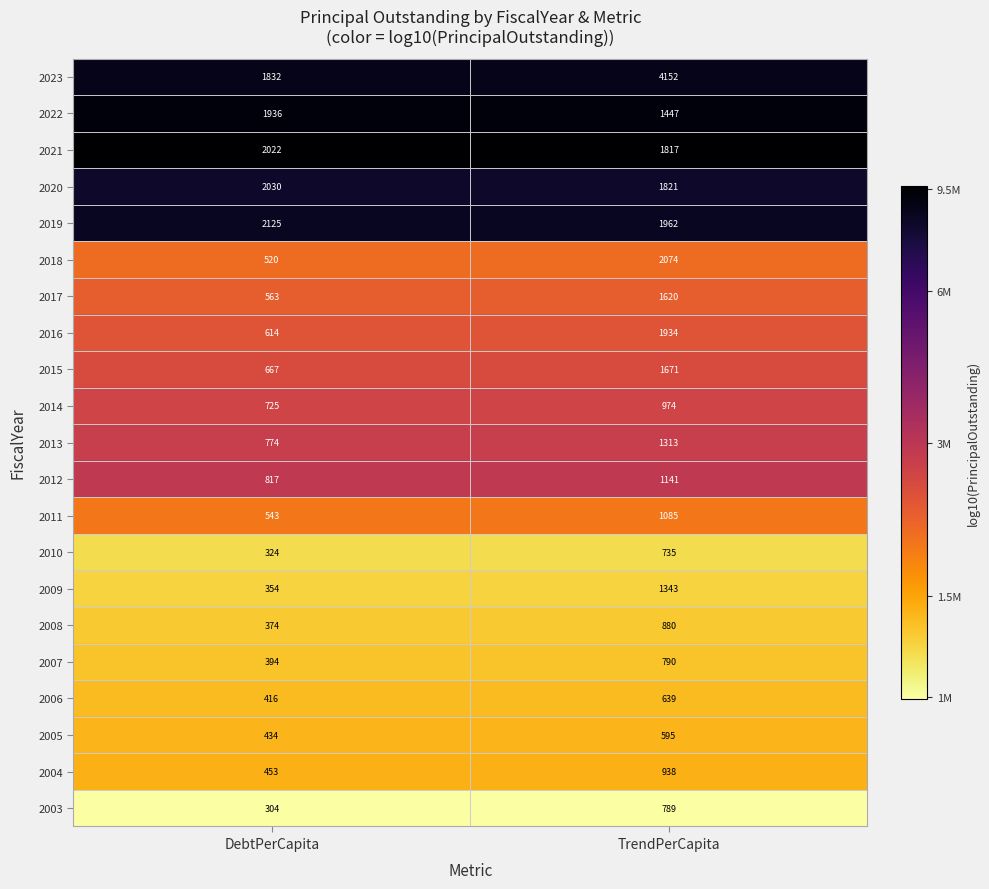

The value of 2003 at TrendPerCapita is 789. True or false?

True